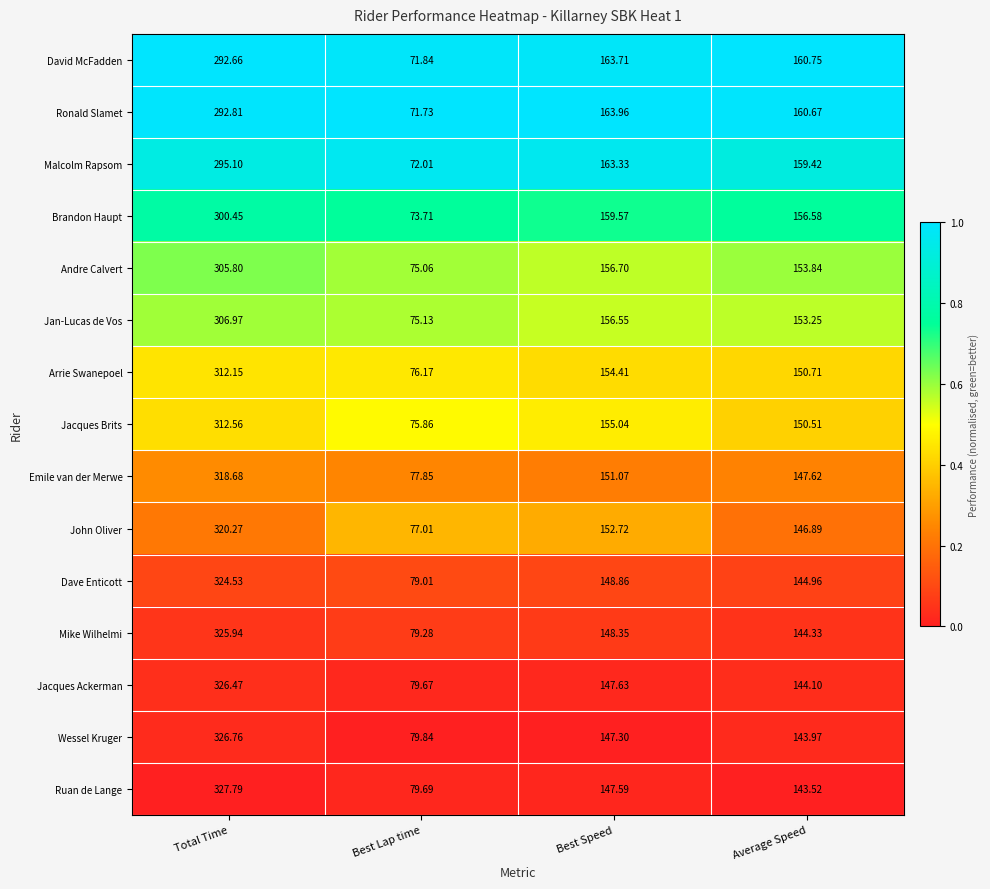

Which series has the largest total across all categories?

Ruan de Lange